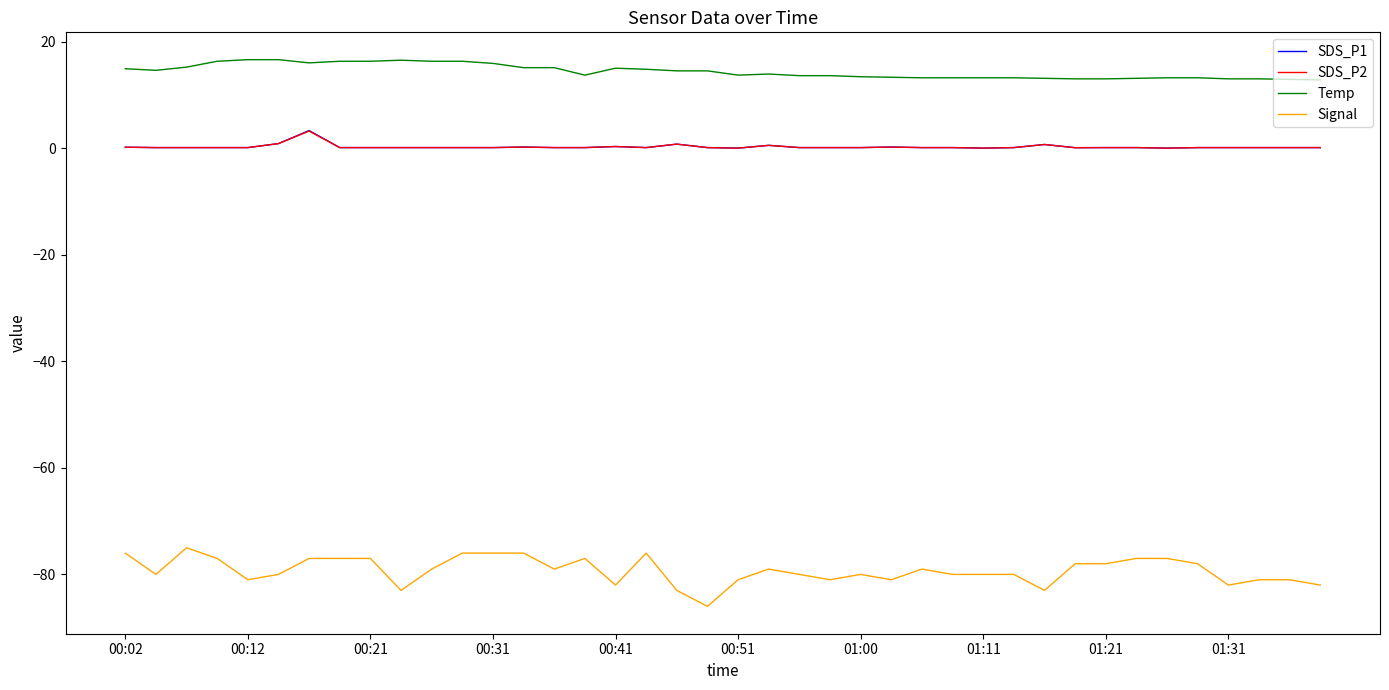

Is this an area chart (filled region under the line)?

No